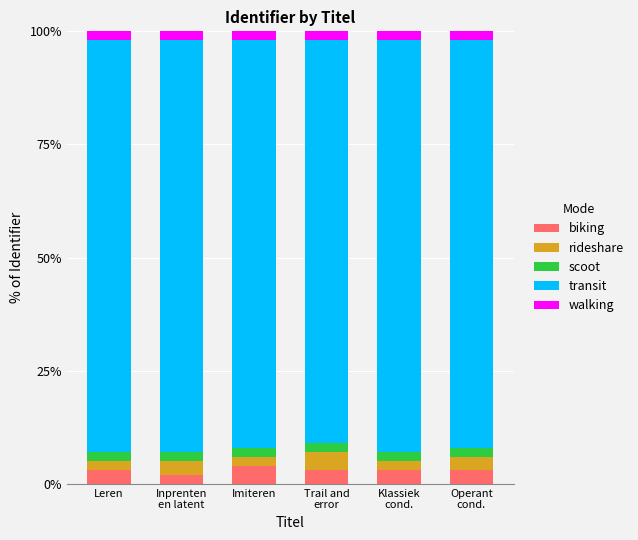

What is the sum of all biking values?

18